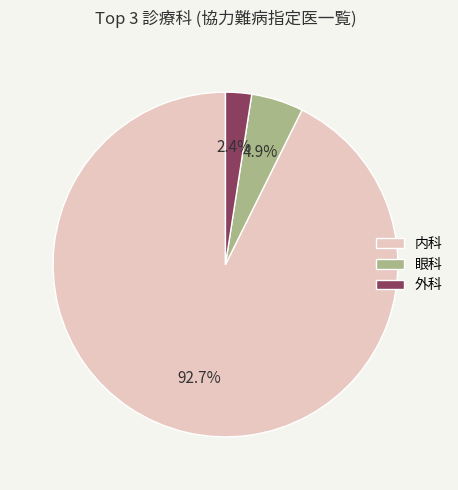

Is the sum of 外科 and 内科 greater than half?

Yes